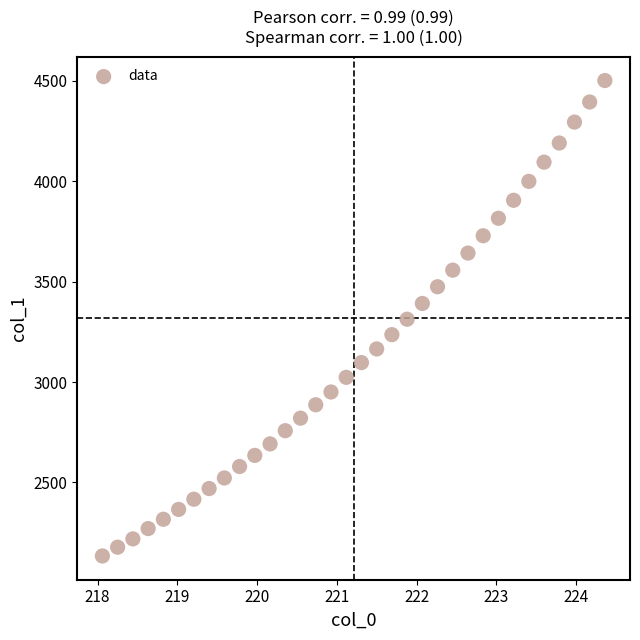

What is the range of Y values (max minus min)?

2367.4